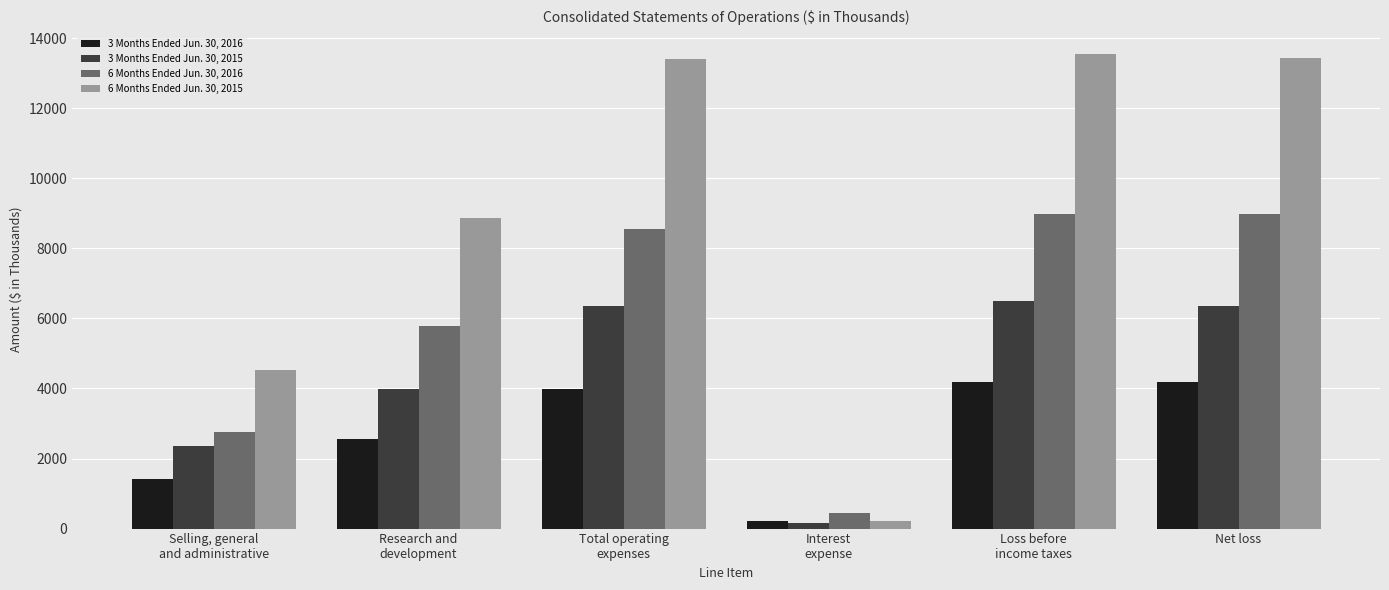

What is the difference between the 3 Months Ended Jun. 30, 2015 values at Loss before
income taxes and Net loss?

132